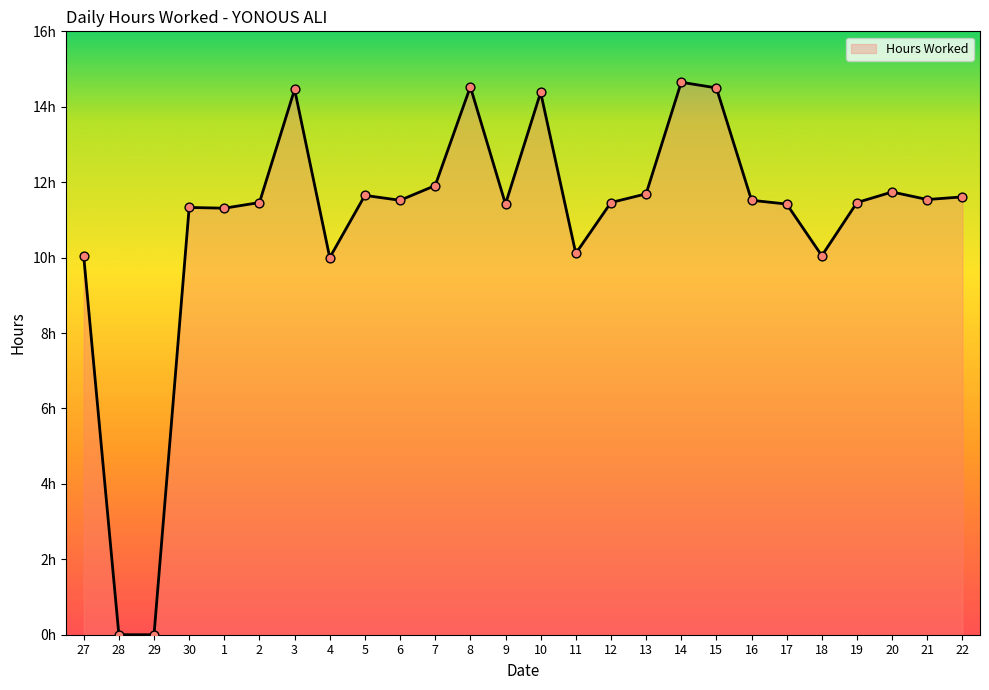

Does the chart have visible grid lines?

No